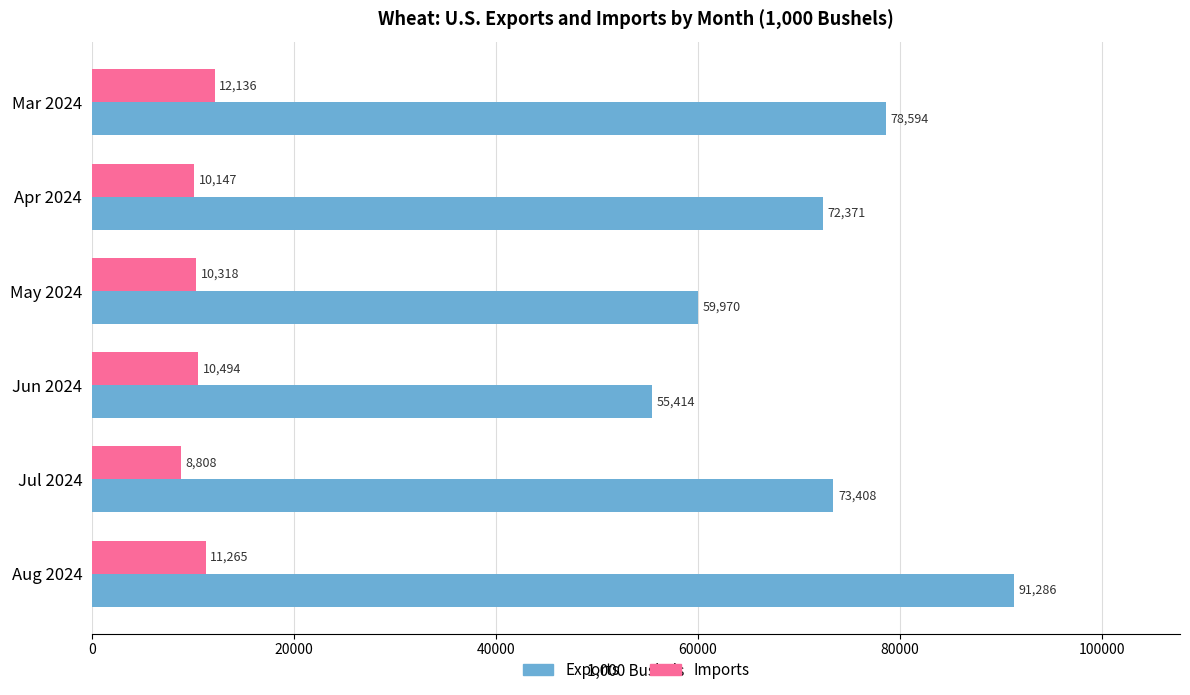

What value does the Exports series have at Jun 2024?

55414.4